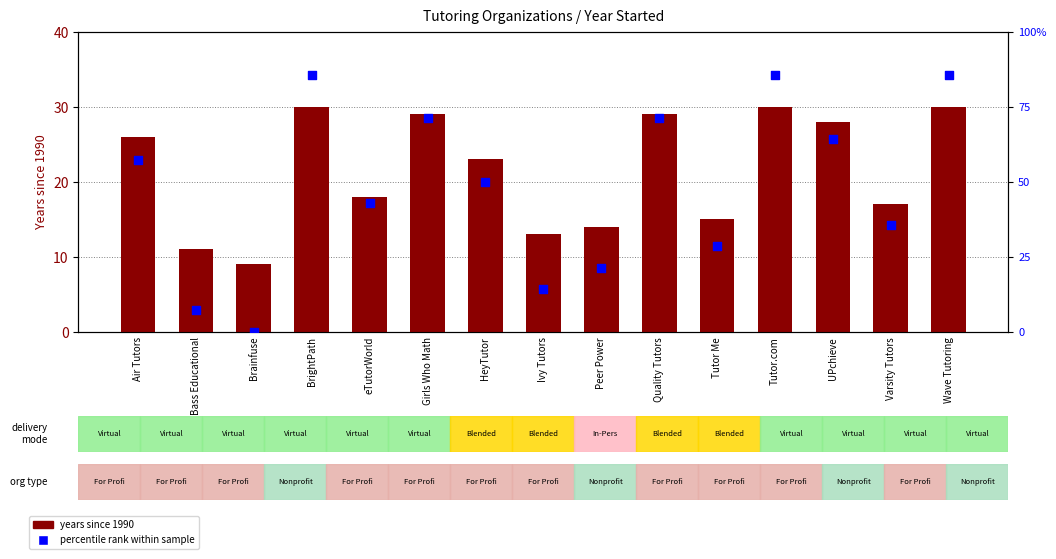

At how many categories does at least one series exceed 54?

7